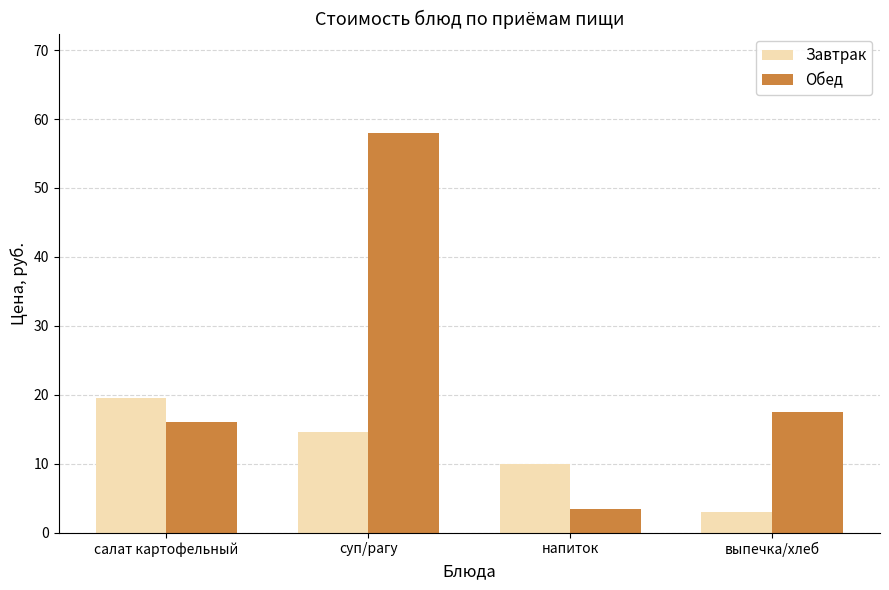

At which label does Обед first exceed 17?

суп/рагу